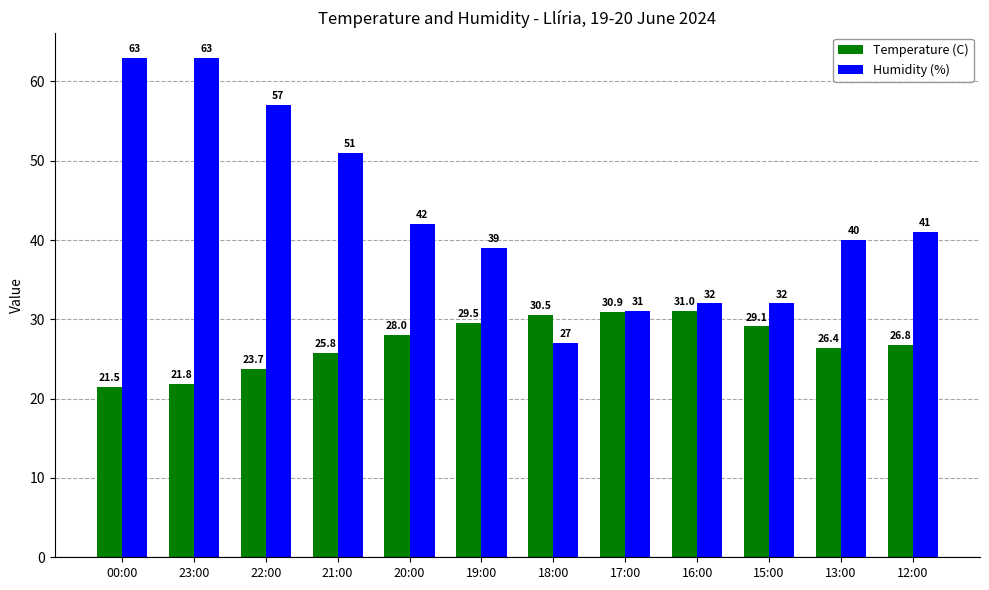

Which series has the largest total across all categories?

Humidity (%)